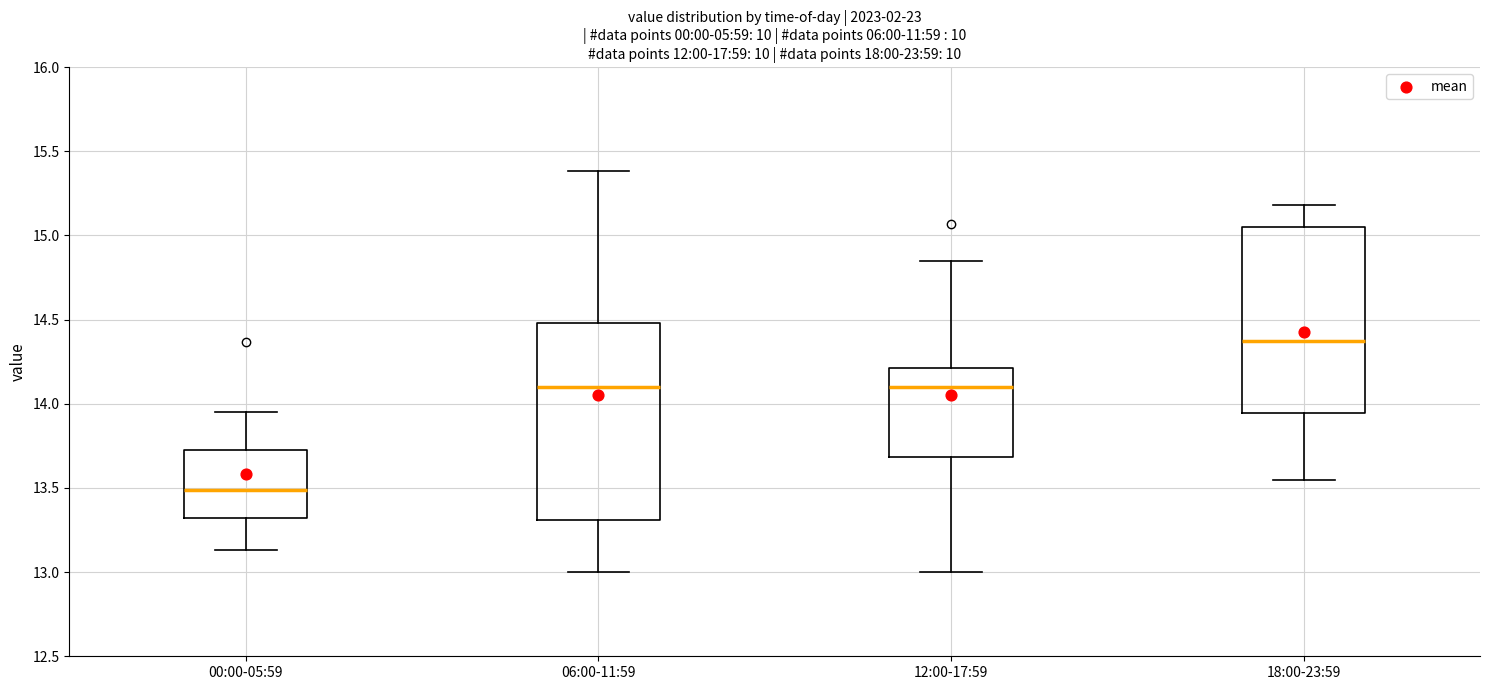

Reading left to right, transcribe this box plot: for each box, give where its median line is, the range the box spans, and where its two whiskers end, as read against the y-axis. The values are not printed on the chart, so give them approximately, as read against the axis.

00:00-05:59: median 13.50, box 13.30 to 13.70, whiskers 13.15 to 13.95
06:00-11:59: median 14.10, box 13.30 to 14.50, whiskers 13.00 to 15.40
12:00-17:59: median 14.10, box 13.70 to 14.20, whiskers 13.00 to 14.85
18:00-23:59: median 14.40, box 13.95 to 15.05, whiskers 13.55 to 15.20